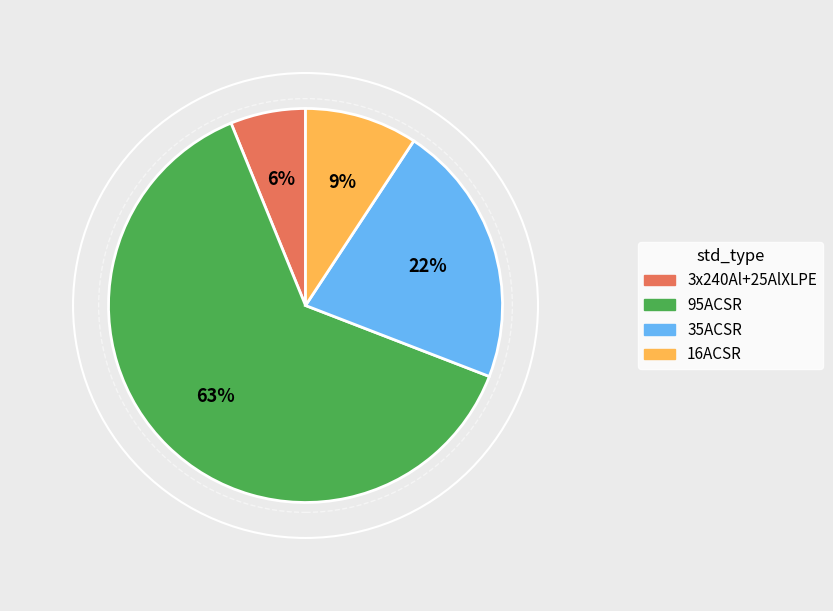

Combined, do 35ACSR and 16ACSR account for over 50%?

No